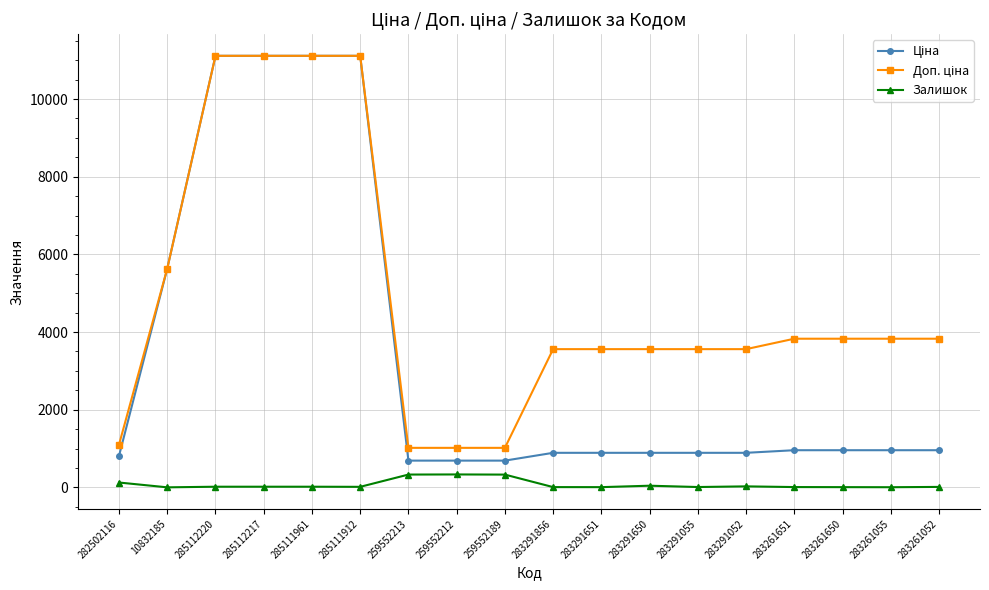

True or false: Залишок has a value of 333.0 at 259552212.

True